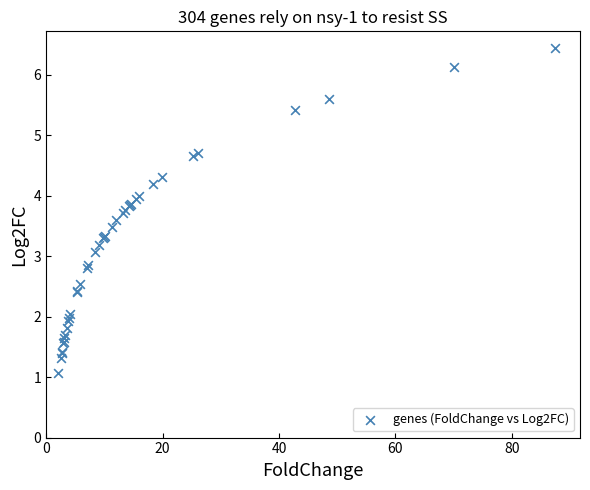

What Y value in the scatter plot is closest to 3?

3.1